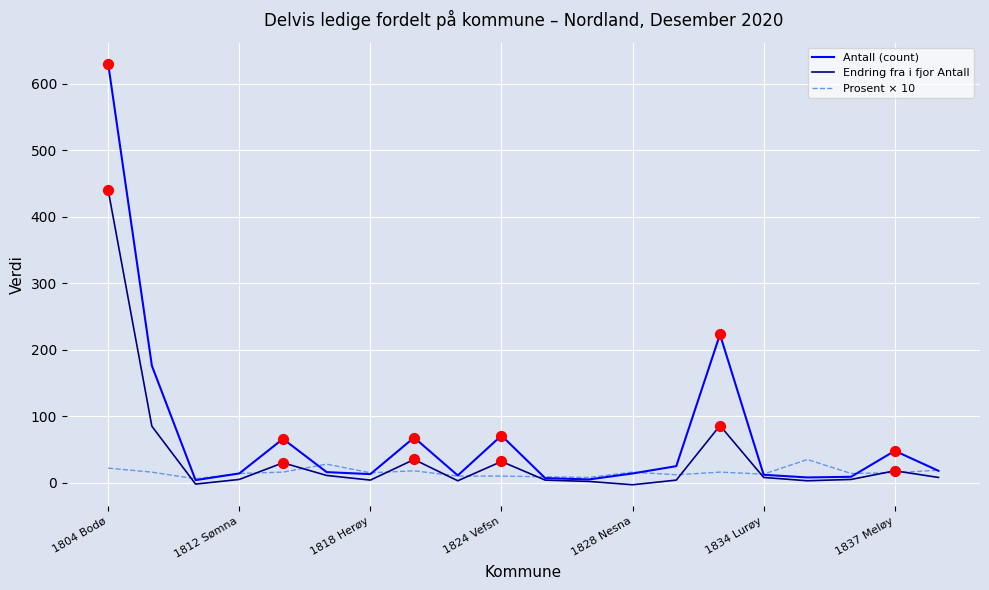

Which series has the largest range (max minus min)?

Antall (count)